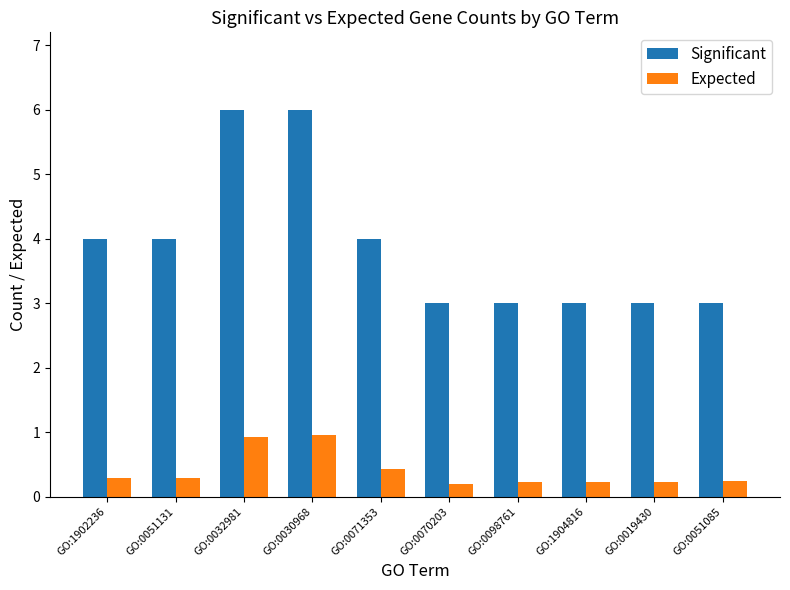

What is the total value across all series at GO:0071353?

4.4